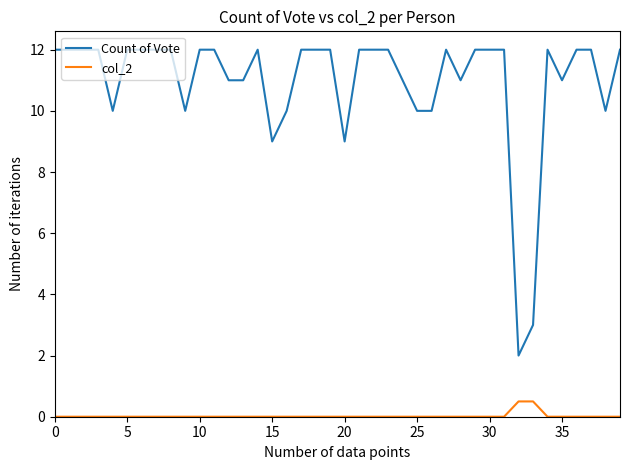

Which series has the largest total across all categories?

Count of Vote